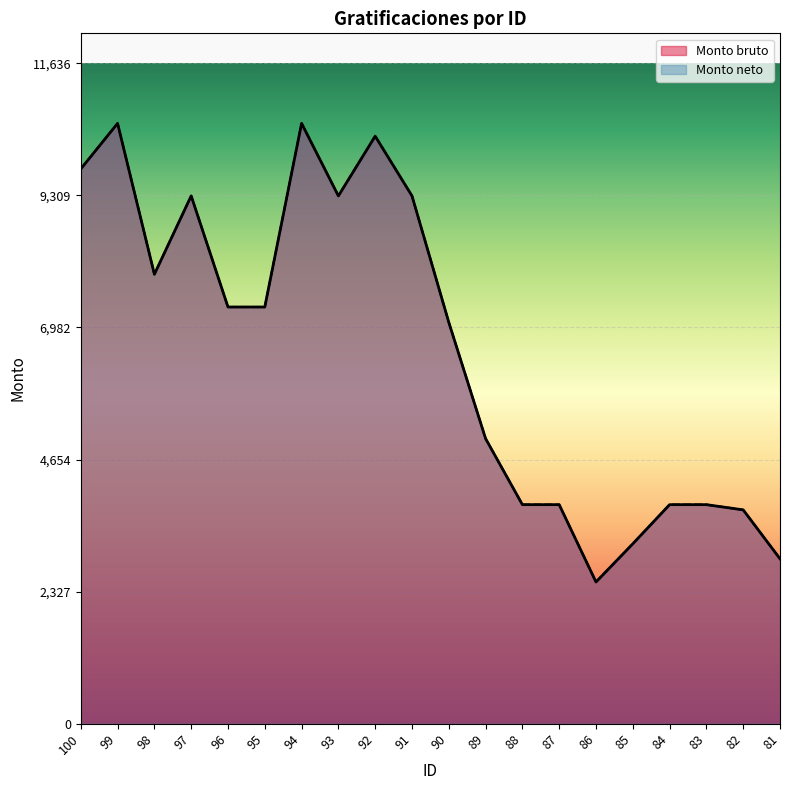

Reading left to right, transcribe all the data shown in this chart.

Monto bruto: 9776	10579	7920	9301	7343	7343	10579	9301	10354	9301	7073	5024	3860	3860	2497	3170	3860	3860	3768	2906
Monto neto: 9776	10579	7920	9301	7343	7343	10579	9301	10354	9301	7073	5024	3860	3860	2497	3170	3860	3860	3768	2906